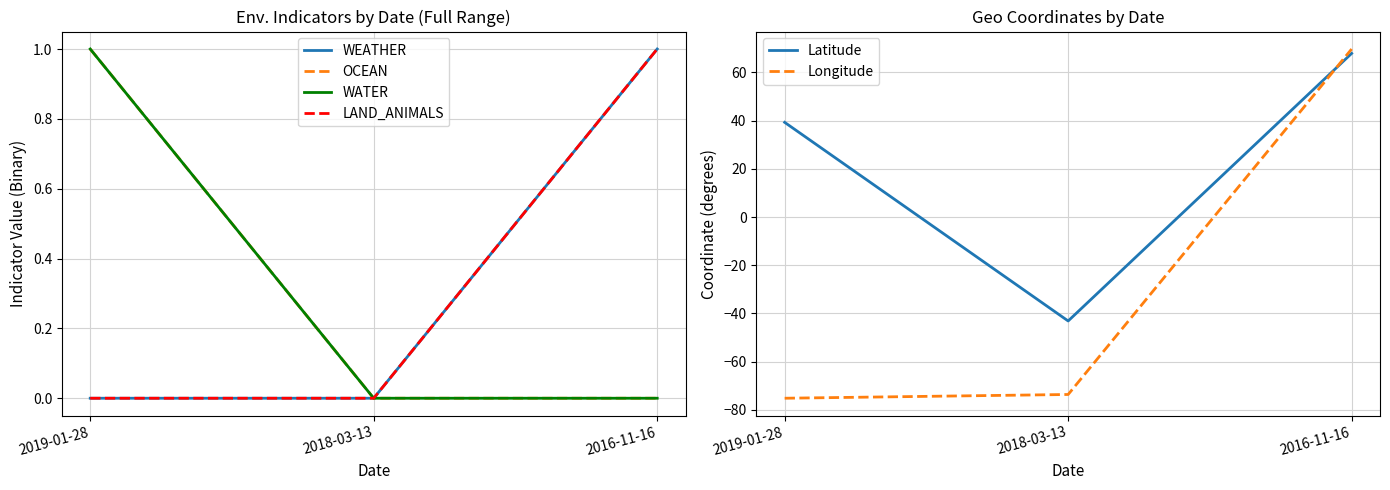

Between 2016-11-16 and 2019-01-28, which is larger?

2016-11-16